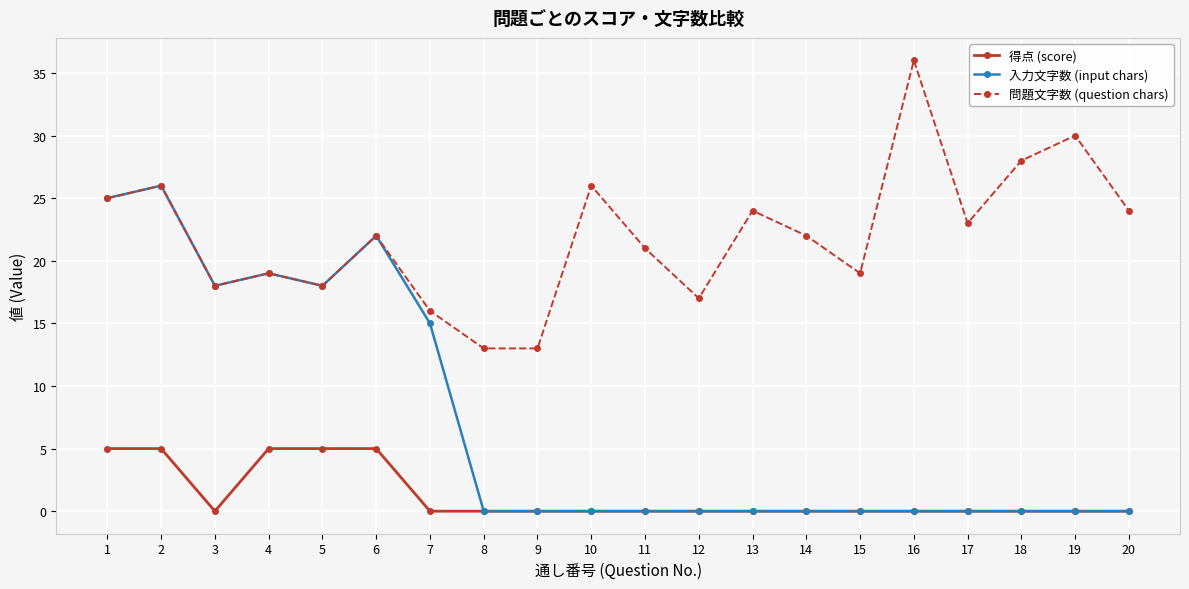

The 入力文字数 (input chars) series shows 17 at 16. True or false?

False